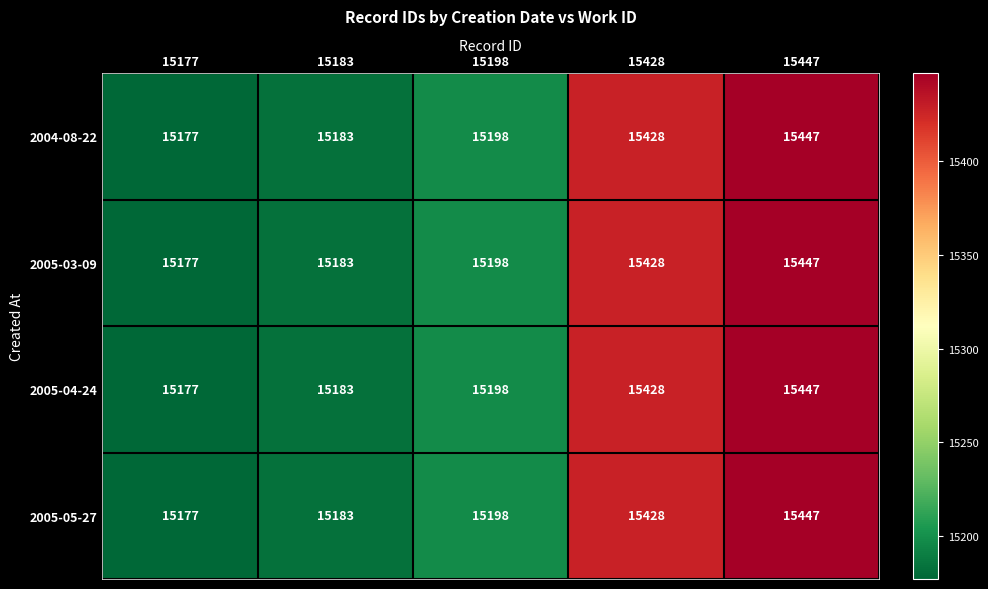

At which category is the sum across all series the highest?

15447